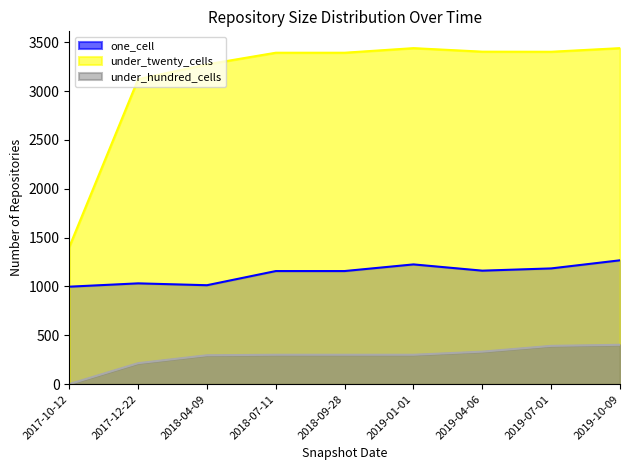

What position from the right is 2017-10-12?

9